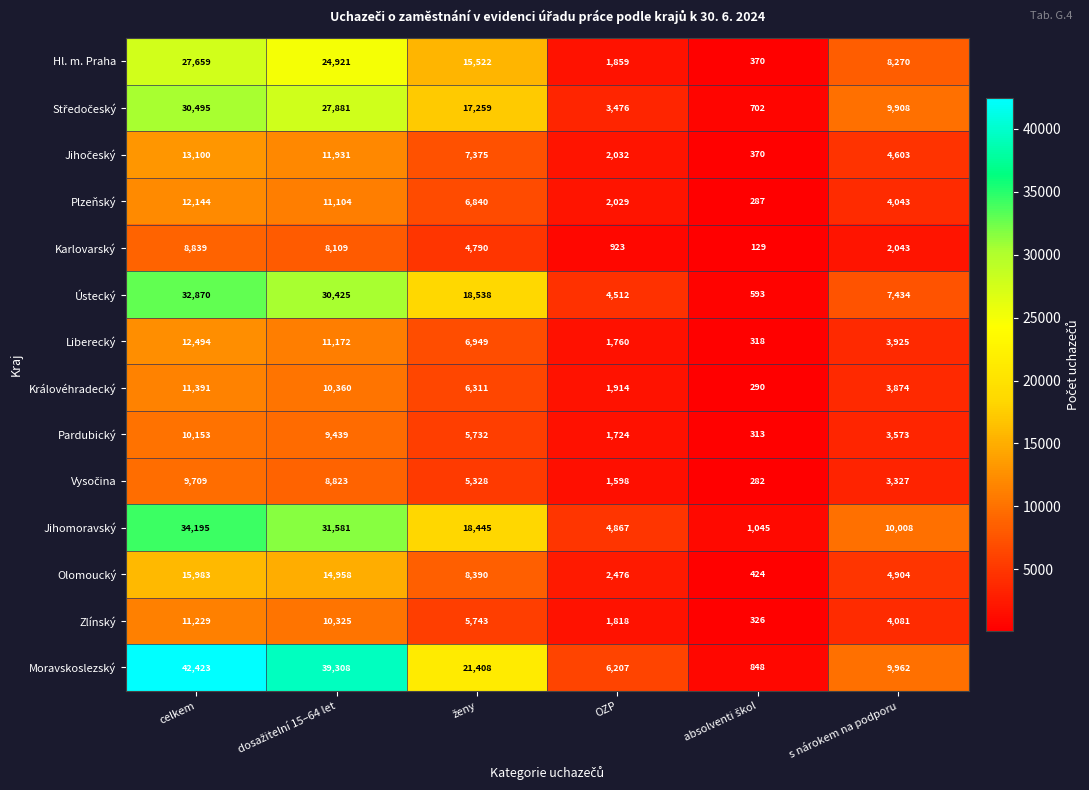

What is the difference between the second highest and minimum values in the Olomoucký series?

14534